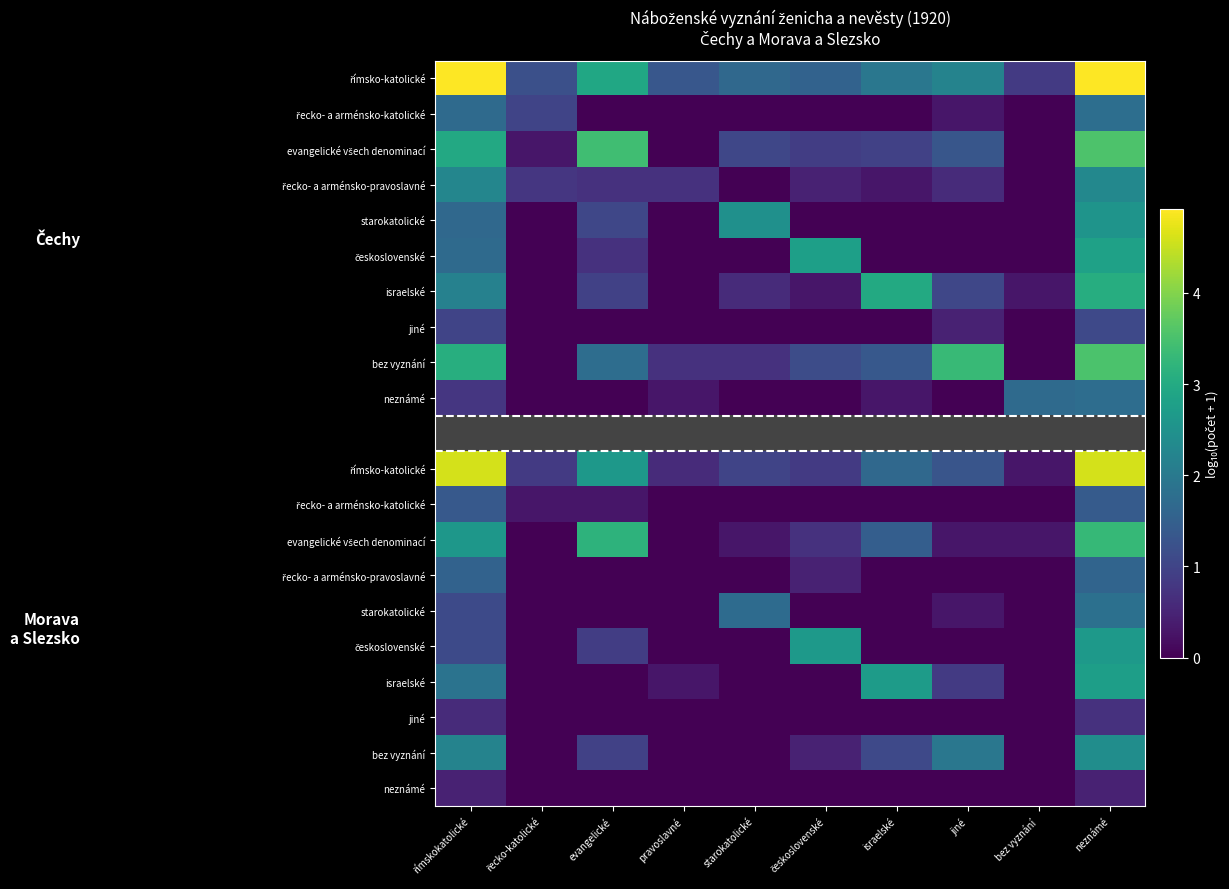

Between československé and římskokatolické, which is larger?

římskokatolické